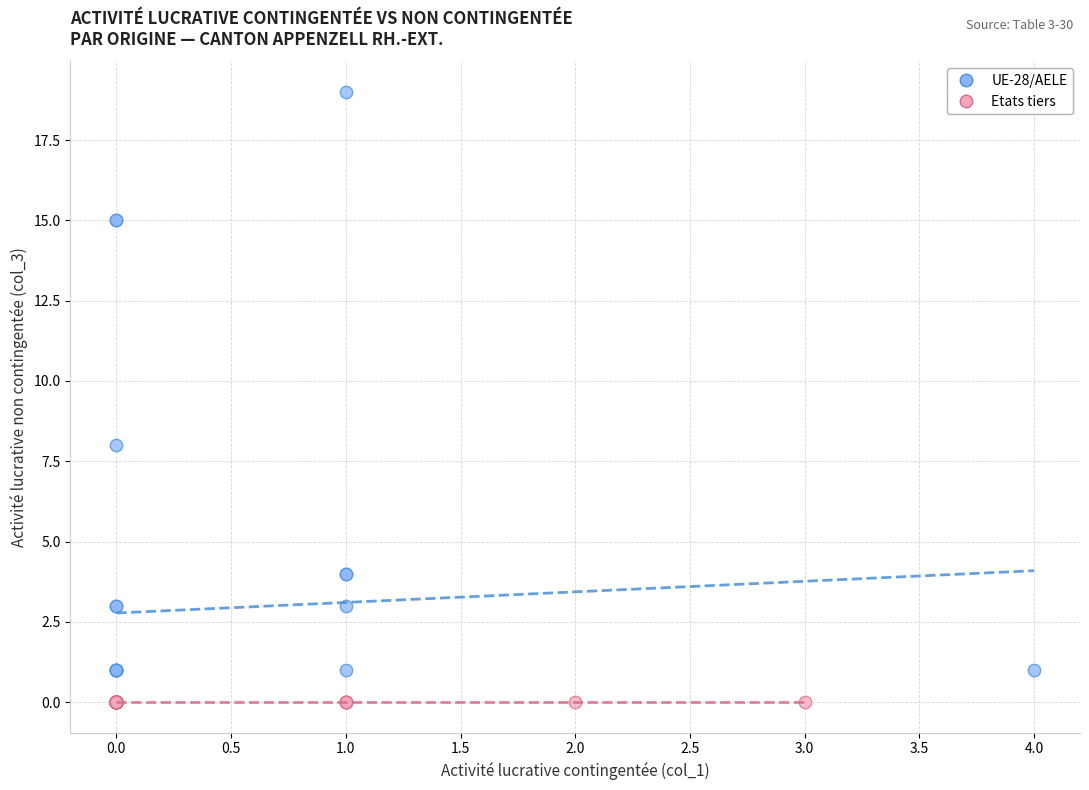

Which series contains the highest Y value?

UE-28/AELE